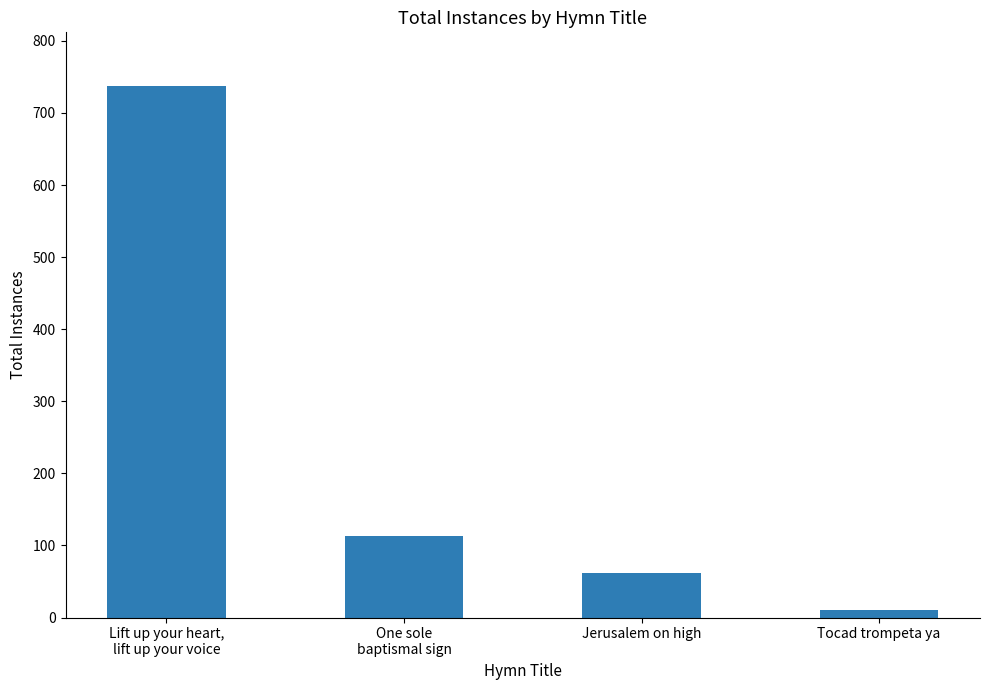

What is the minimum value shown in the chart?

11